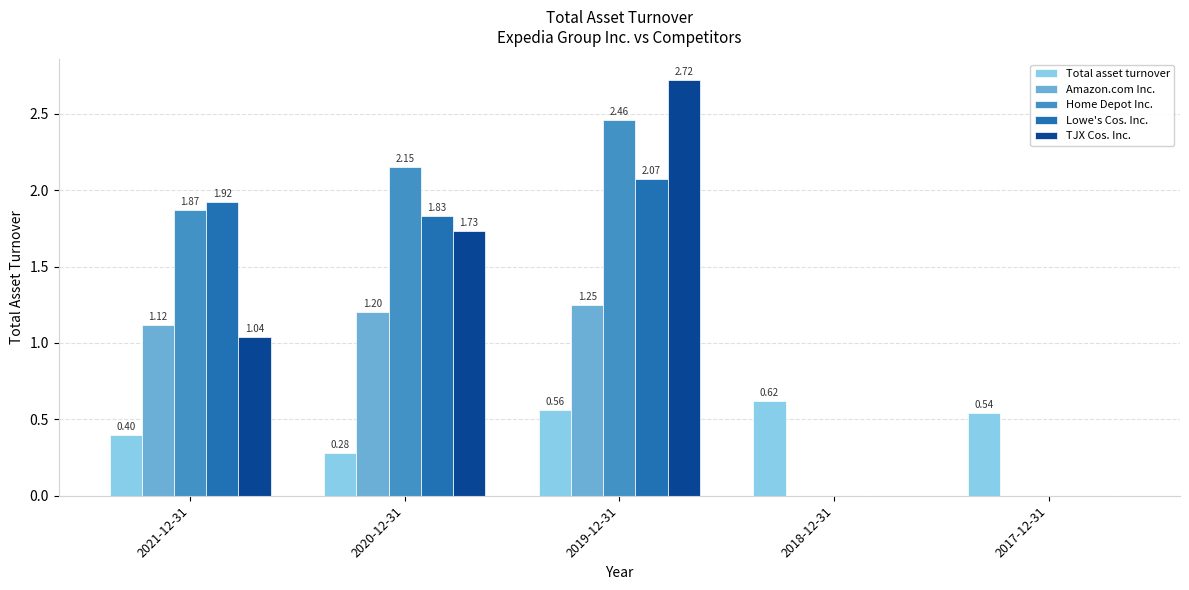

The Amazon.com Inc. series shows 0.7 at 2020-12-31. True or false?

False